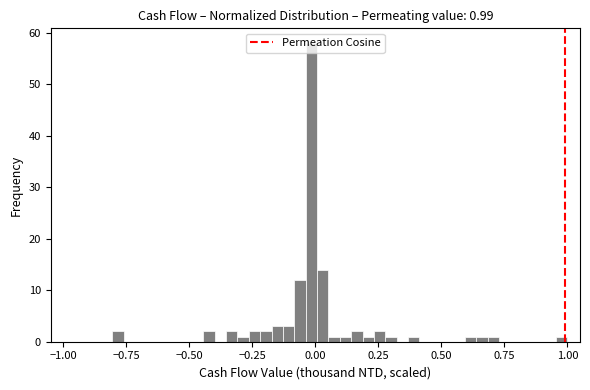

Around what value on the x-axis is the tallest bar? Give the approximate position of its centre, as read against the axis.

0.00